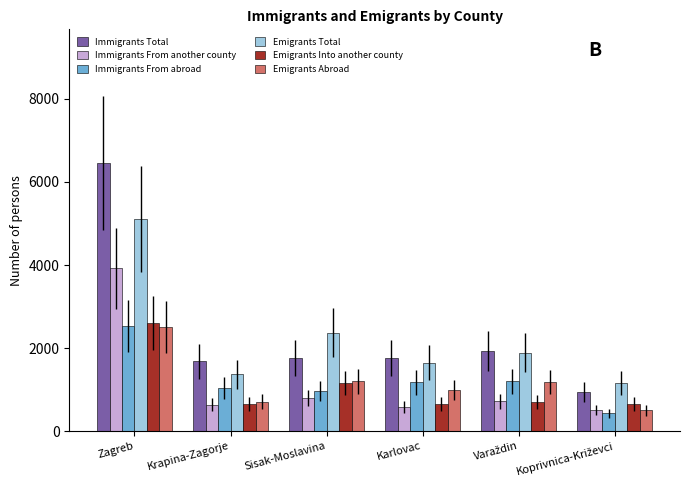

Are the bars grouped side by side (vs. stacked)?

Yes